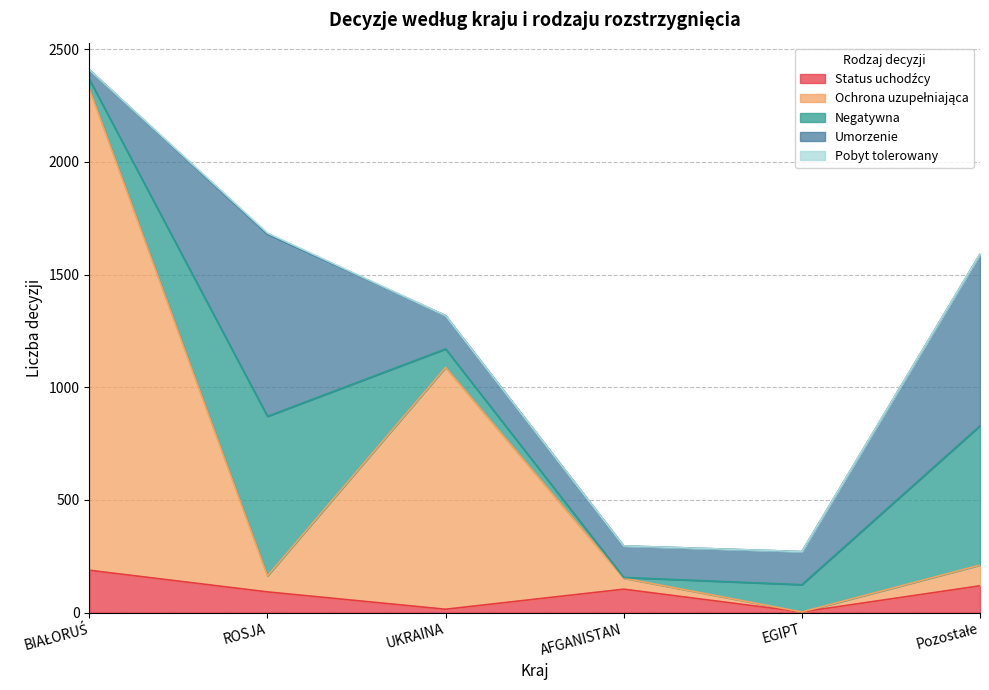

True or false: Negatywna has more than 1 points higher than both neighbors.

False